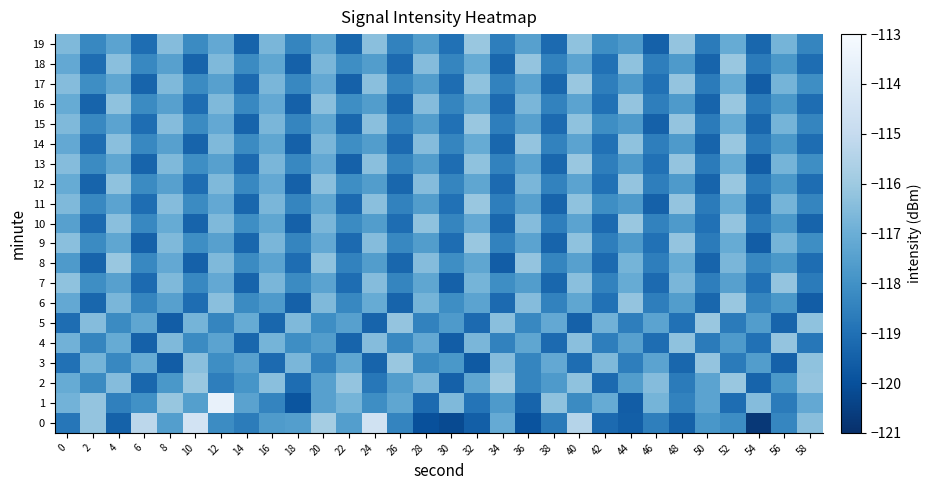

List the series in order of their peak value, highest first.

1, 0, 2, 3, 5, 6, 8, 9, 10, 11, 12, 13, 14, 15, 16, 17, 18, 19, 4, 7